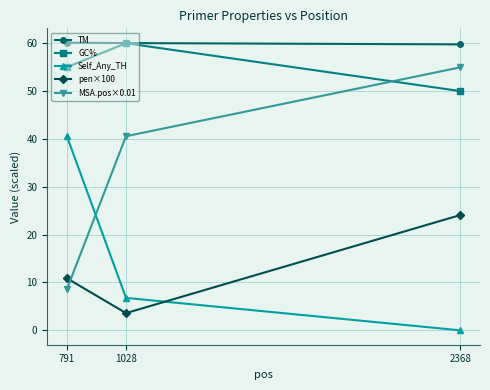

What is the difference between the MSA.pos×0.01 values at 1028 and 2368?

14.4